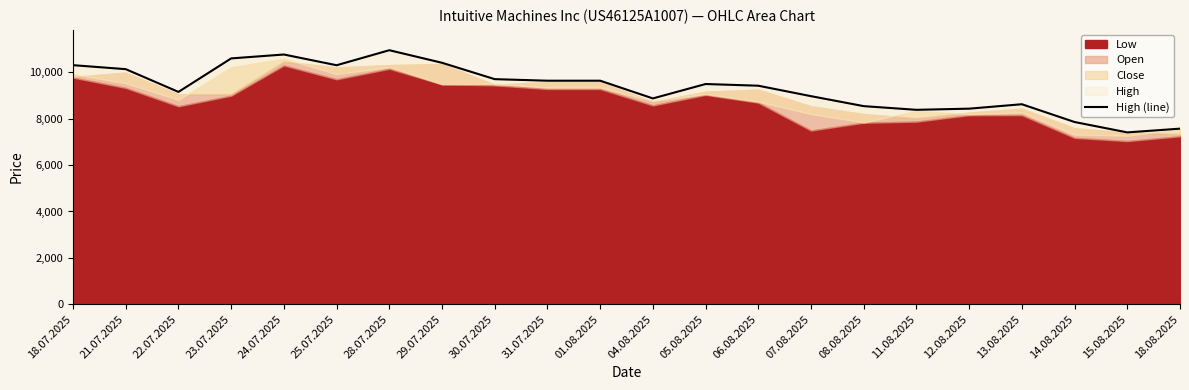

Reading left to right, extract all data points from this chart.

18.07.2025=10312	21.07.2025=10140	22.07.2025=9159	23.07.2025=10604	24.07.2025=10772	25.07.2025=10309	28.07.2025=10957	29.07.2025=10415	30.07.2025=9709	31.07.2025=9642	01.08.2025=9642	04.08.2025=8878	05.08.2025=9499	06.08.2025=9426	07.08.2025=8975	08.08.2025=8545	11.08.2025=8386	12.08.2025=8436	13.08.2025=8627	14.08.2025=7860	15.08.2025=7412	18.08.2025=7574